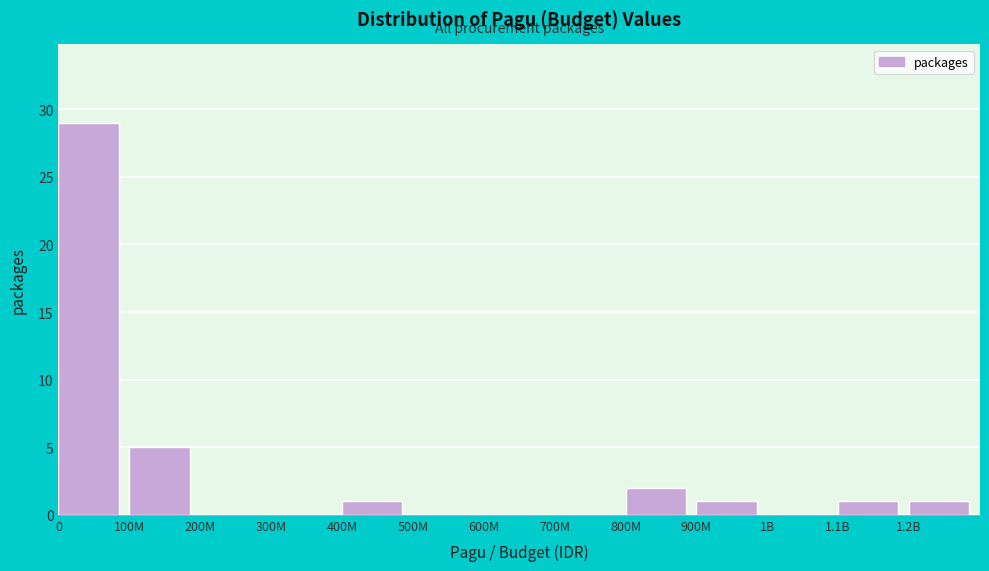

Reading right to left, what are all the values shown in this chart?

1.2B=1	1.1B=1	1B=0	900M=1	800M=2	700M=0	600M=0	500M=0	400M=1	300M=0	200M=0	100M=5	0=29